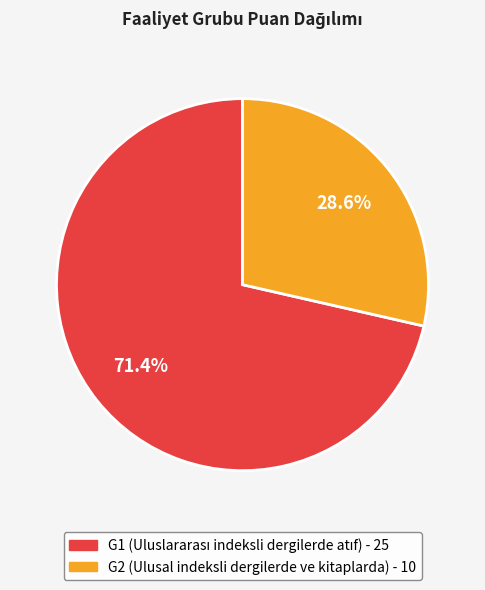

How many slices are in this pie chart?

2